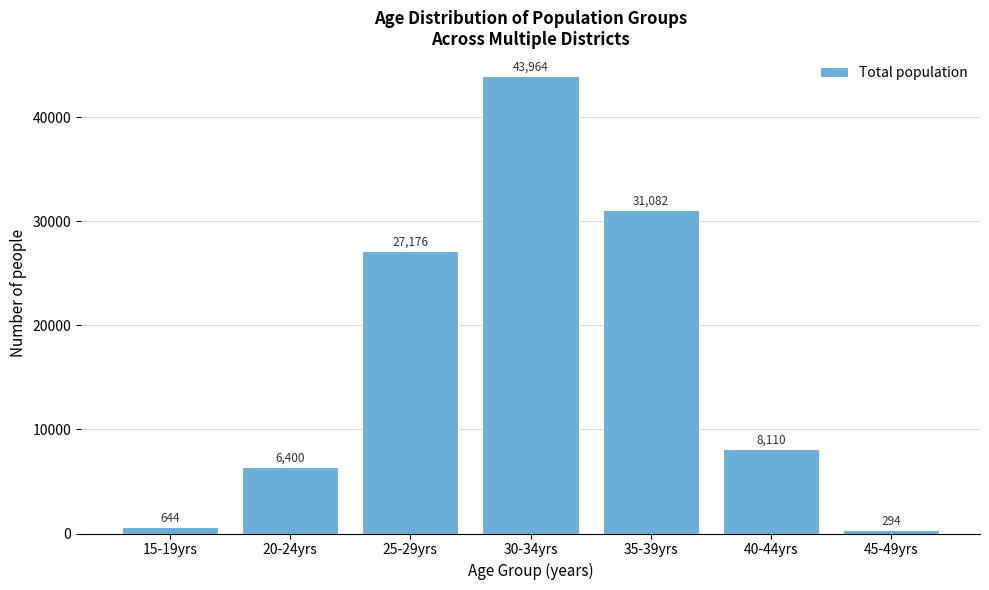

Reading left to right, what are all the values shown in this chart?

15-19yrs=644	20-24yrs=6400	25-29yrs=27176	30-34yrs=43964	35-39yrs=31082	40-44yrs=8110	45-49yrs=294